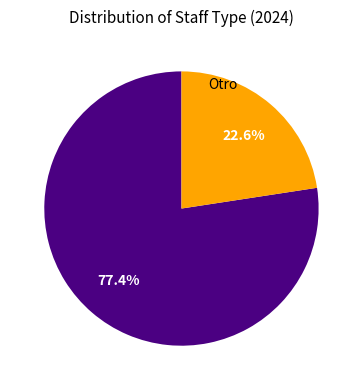

Is there a majority slice in this chart?

Yes